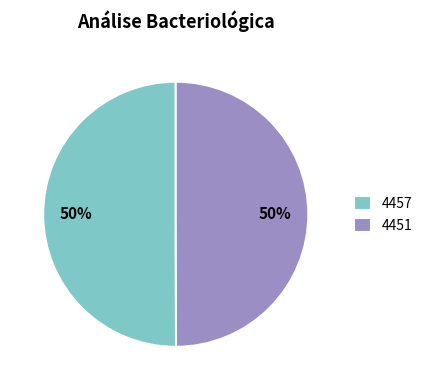

Count the number of slices in the pie.

2